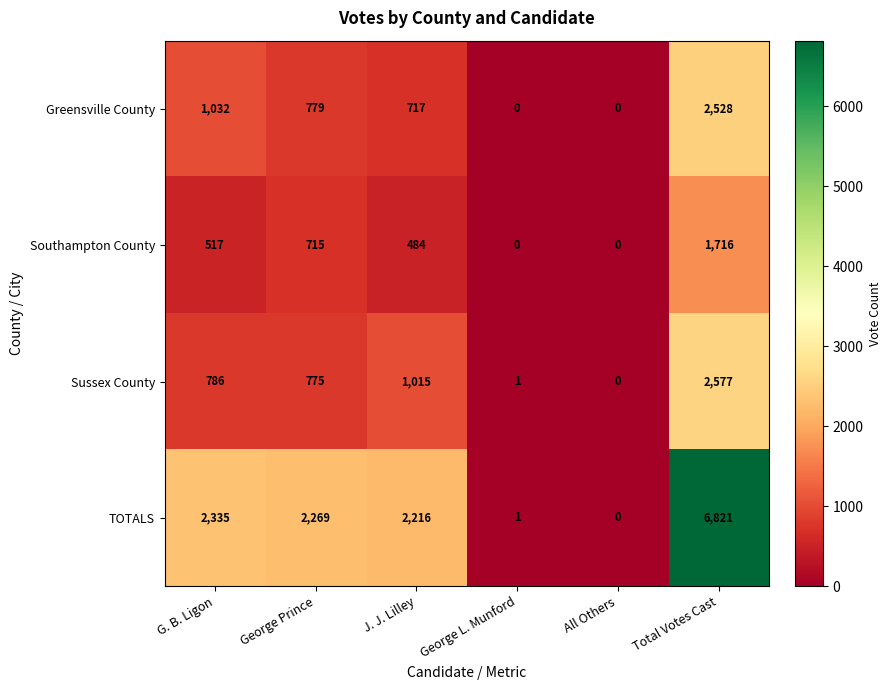

The value of Southampton County at J. J. Lilley is 484. True or false?

True